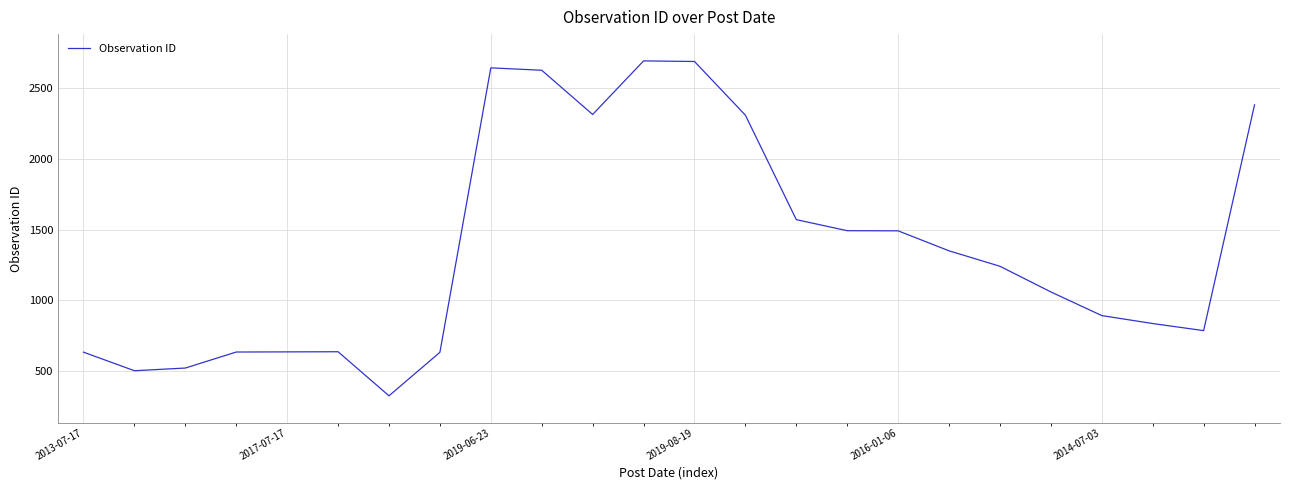

What is the minimum value shown in the chart?

327